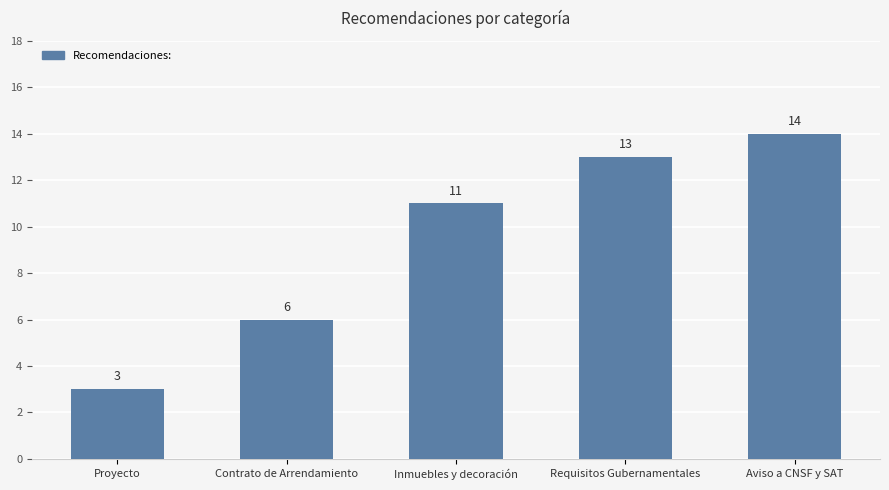

What is the difference between the maximum and minimum values?

11